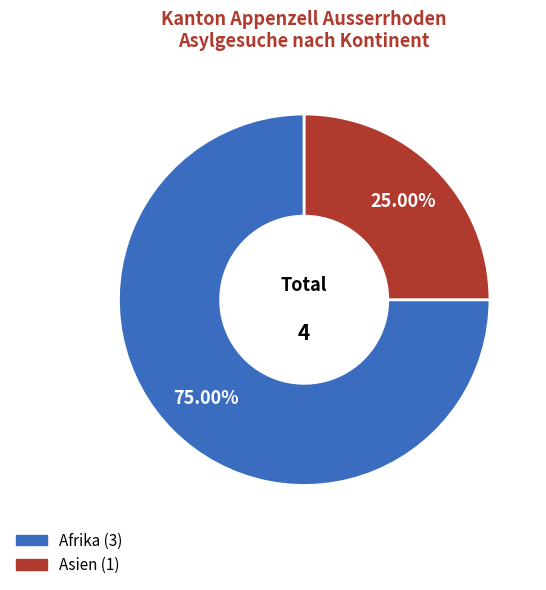

Is there a majority slice in this chart?

Yes